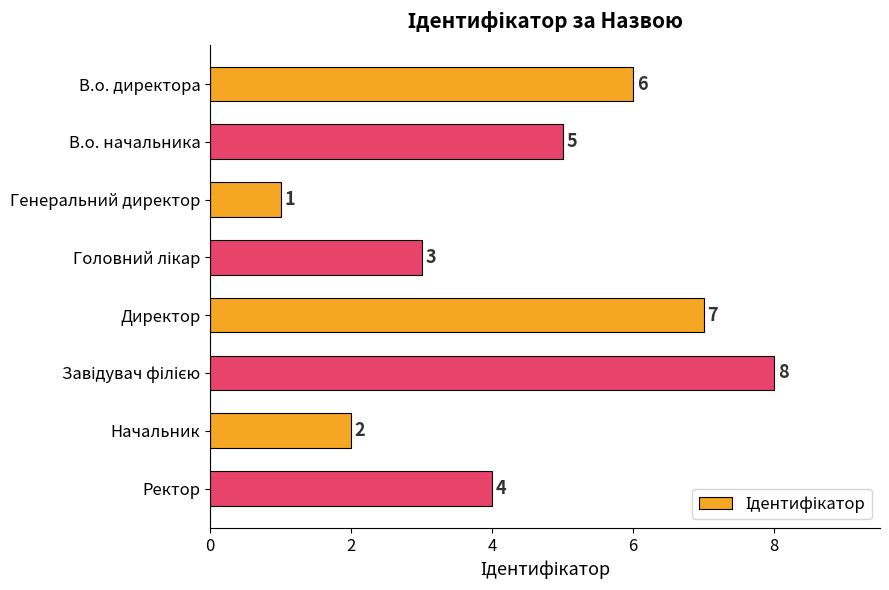

Reading bottom to top, extract all data points from this chart.

4	2	8	7	3	1	5	6